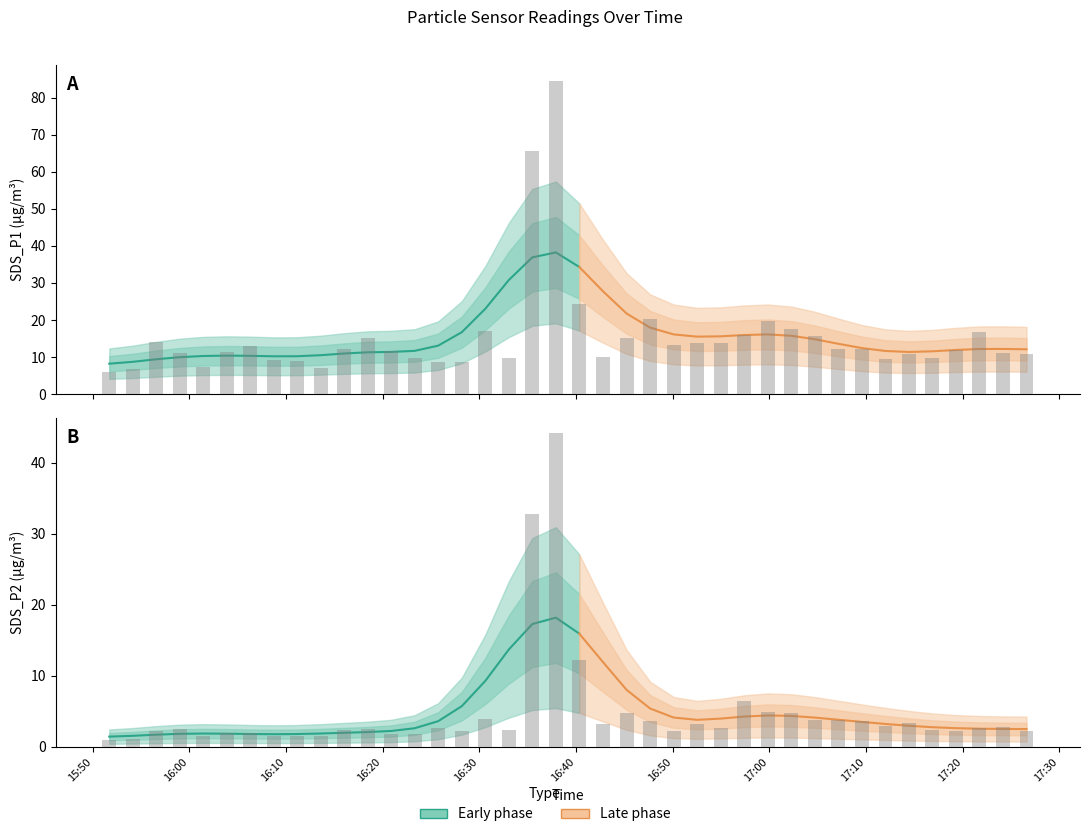

What is the total value across all series at 17:10?

15.8